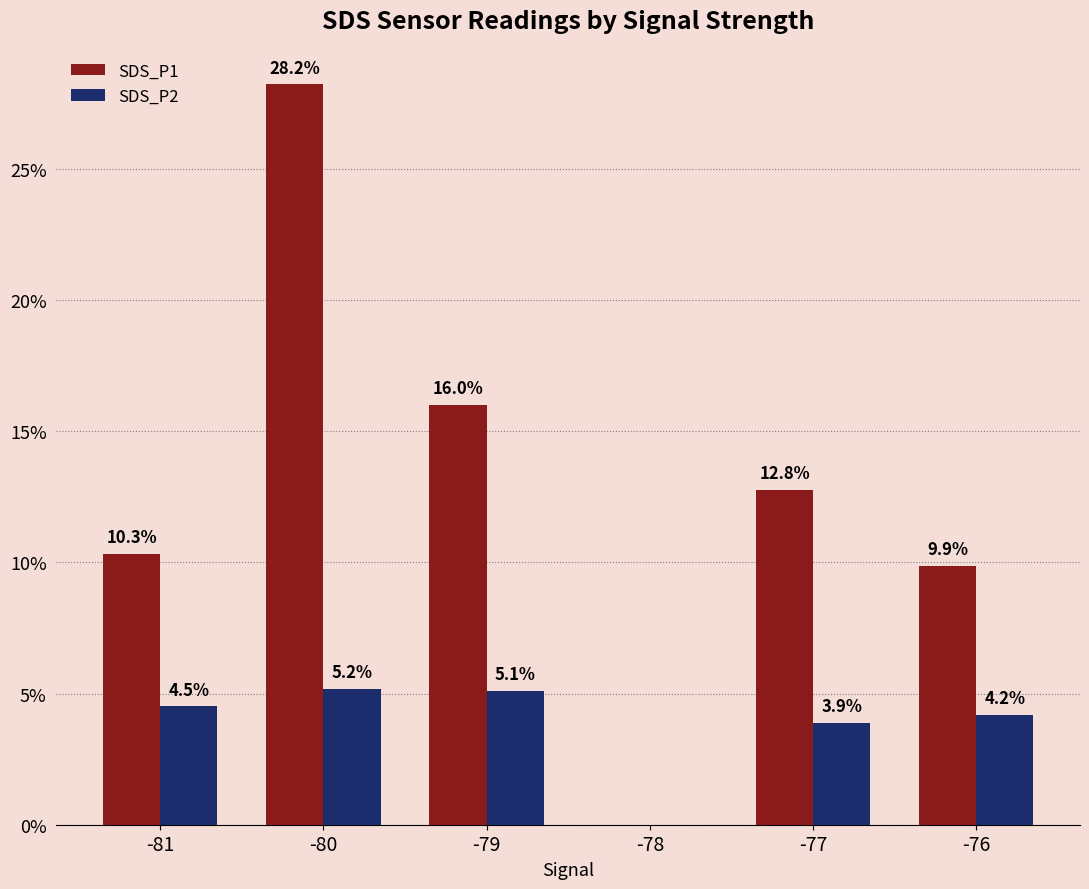

What value does the SDS_P2 series have at -81?

4.5